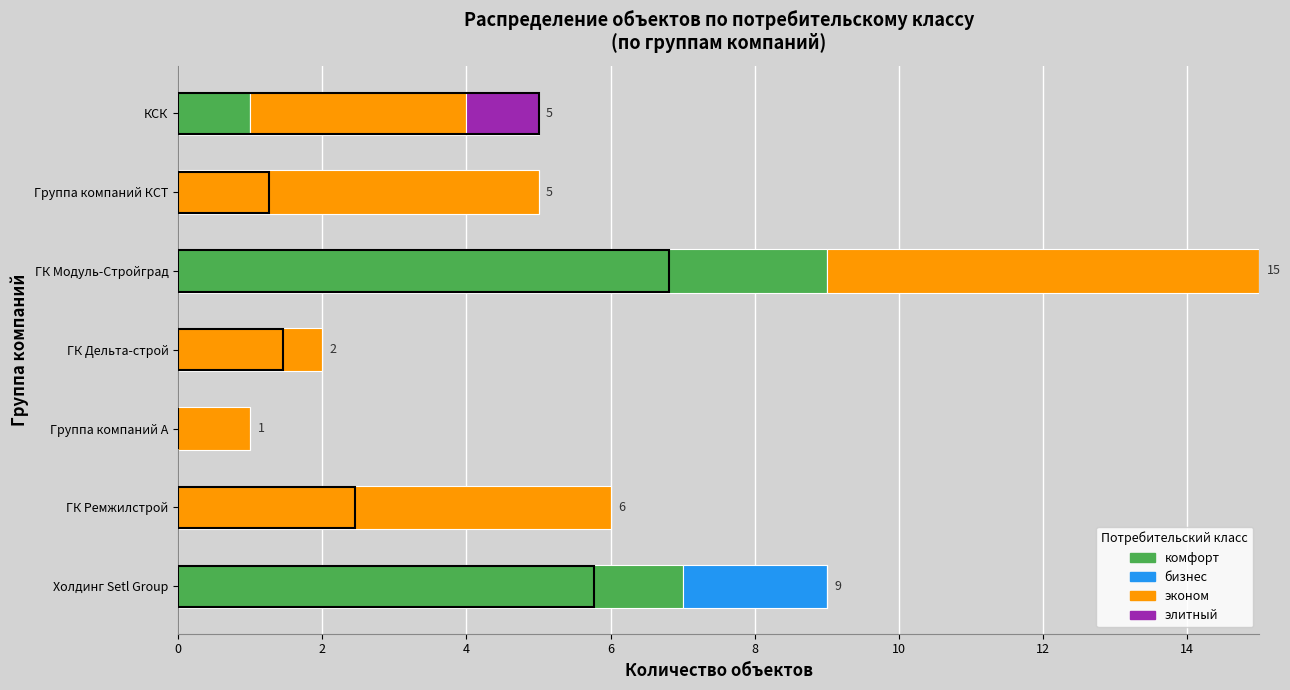

How many эконом values are between 1 and 6?

6